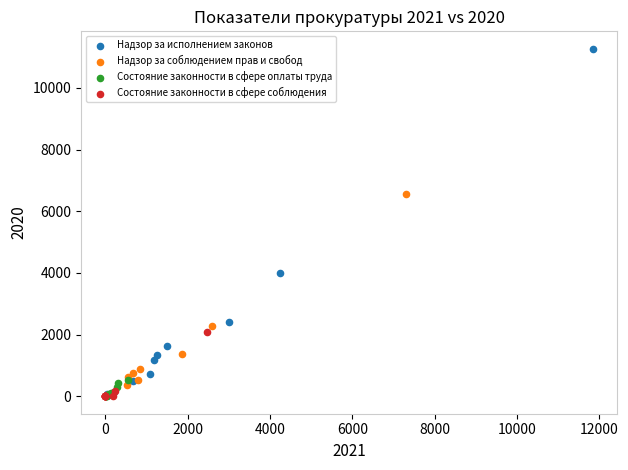

Which series has the largest Y range (max minus min)?

Надзор за исполнением законов